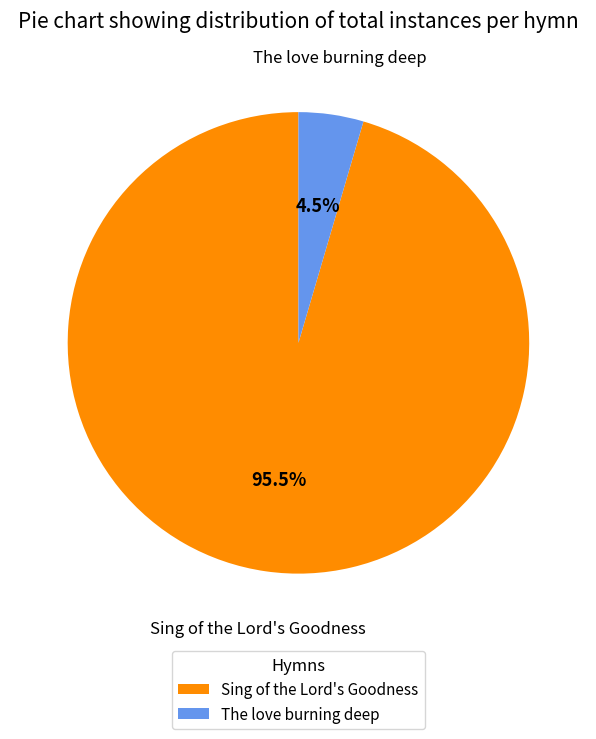

Combined, do The love burning deep and Sing of the Lord's Goodness account for over 50%?

Yes